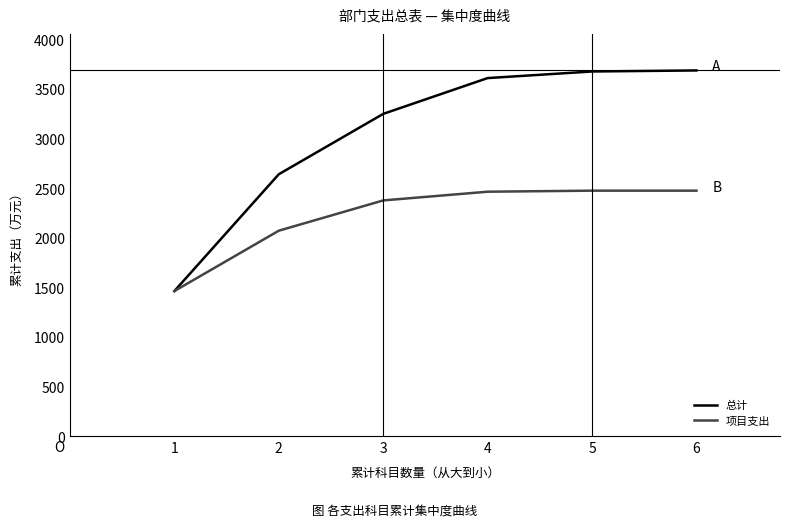

Which series has the widest spread of values?

总计